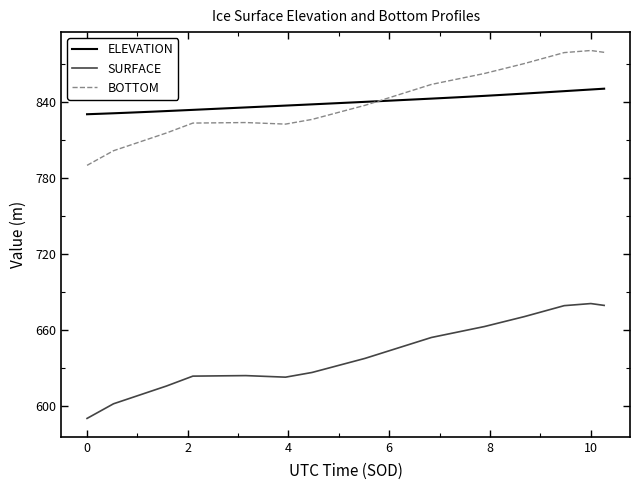

True or false: BOTTOM and SURFACE cross at least once.

False